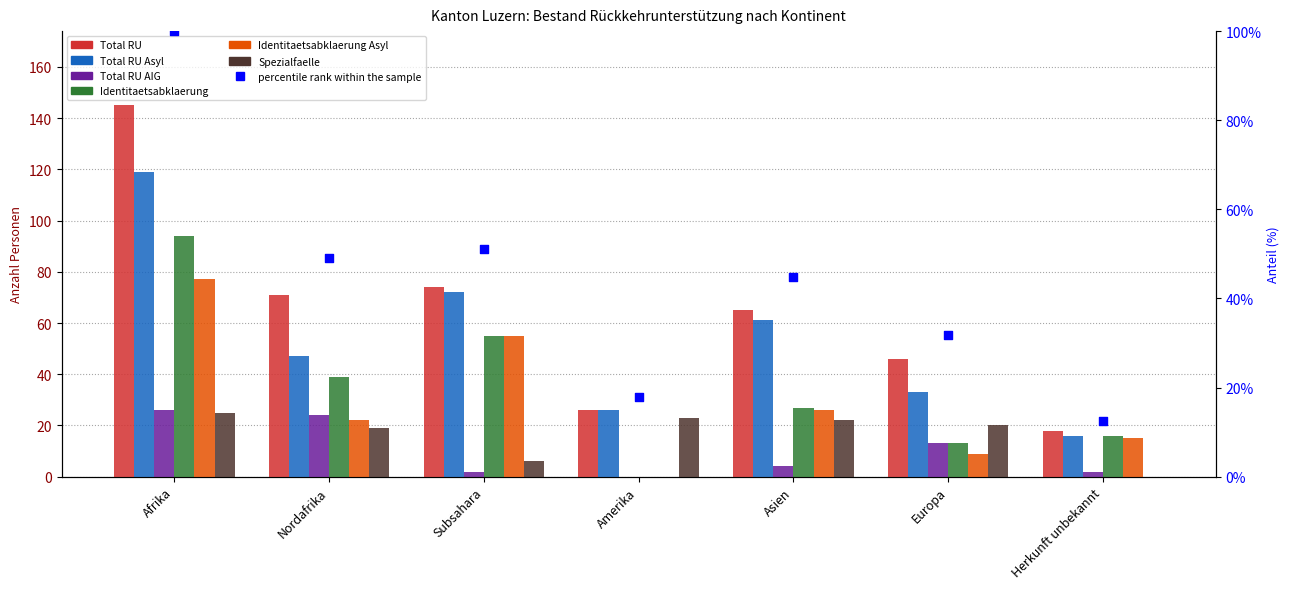

Which series has the largest total across all categories?

Total RU Asyl